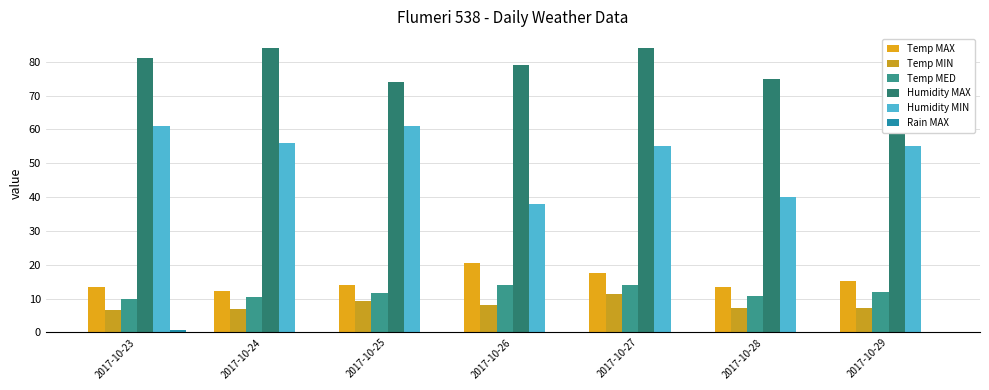

Rank the categories by Temp MAX value from highest to lowest.

2017-10-26, 2017-10-27, 2017-10-29, 2017-10-25, 2017-10-23, 2017-10-28, 2017-10-24